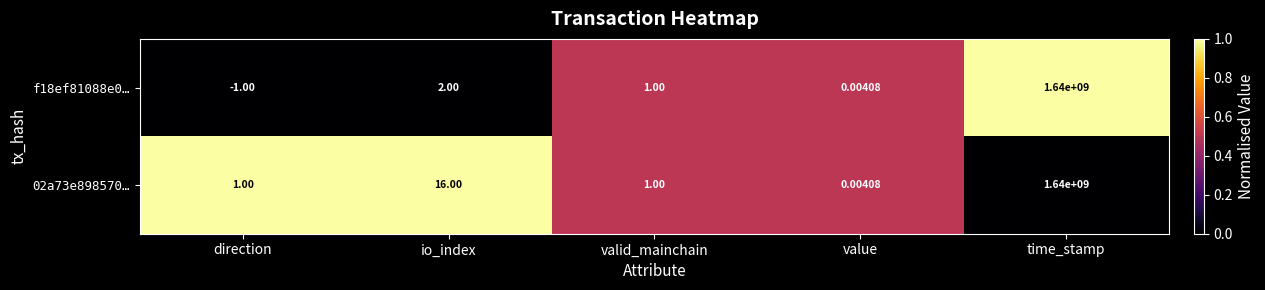

At which category is the sum across all series the highest?

time_stamp